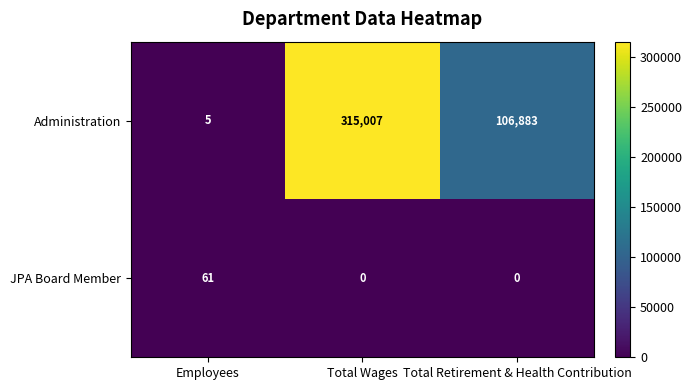

Which series has the largest total across all categories?

Administration